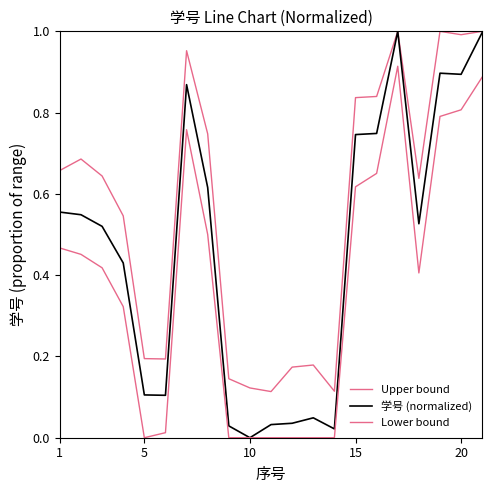

How many lines are shown in the chart?

3